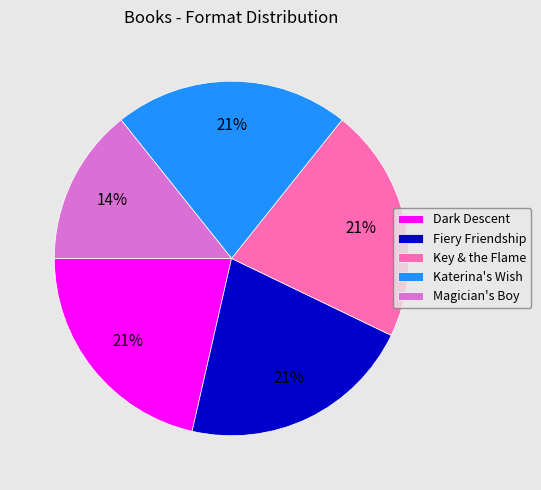

Combined, do Katerina's Wish and Magician's Boy account for over 50%?

No